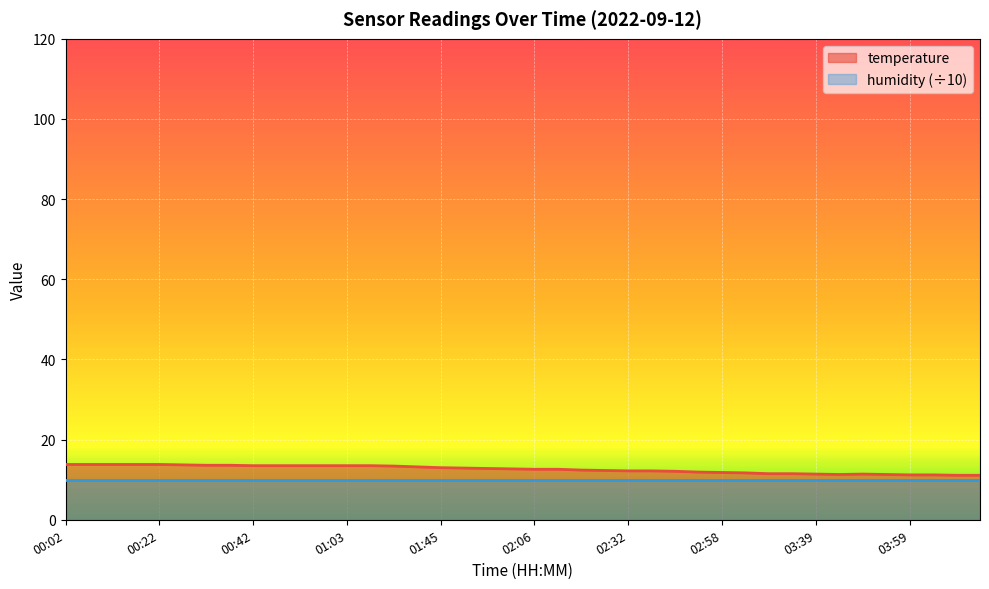

How many lines are shown in the chart?

2